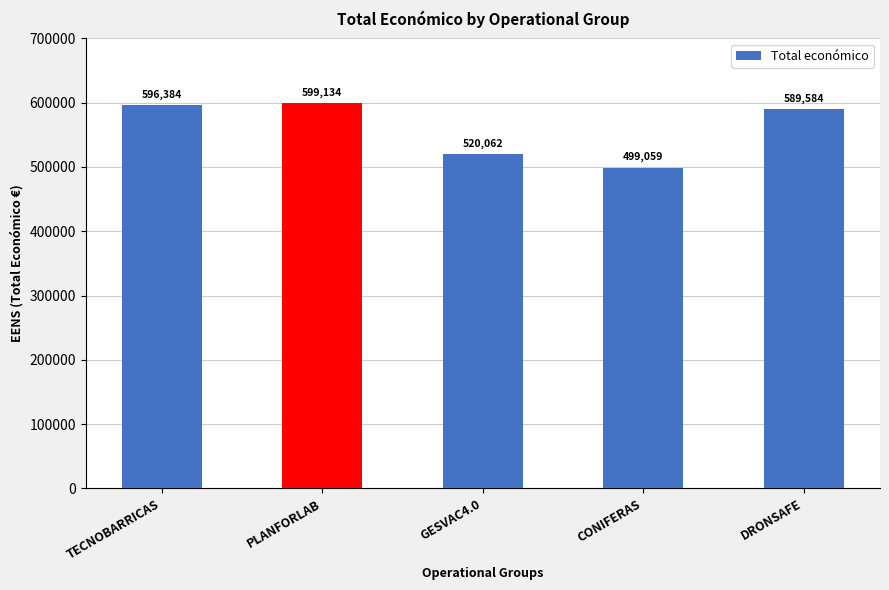

Where does the data first go above 589584?

TECNOBARRICAS